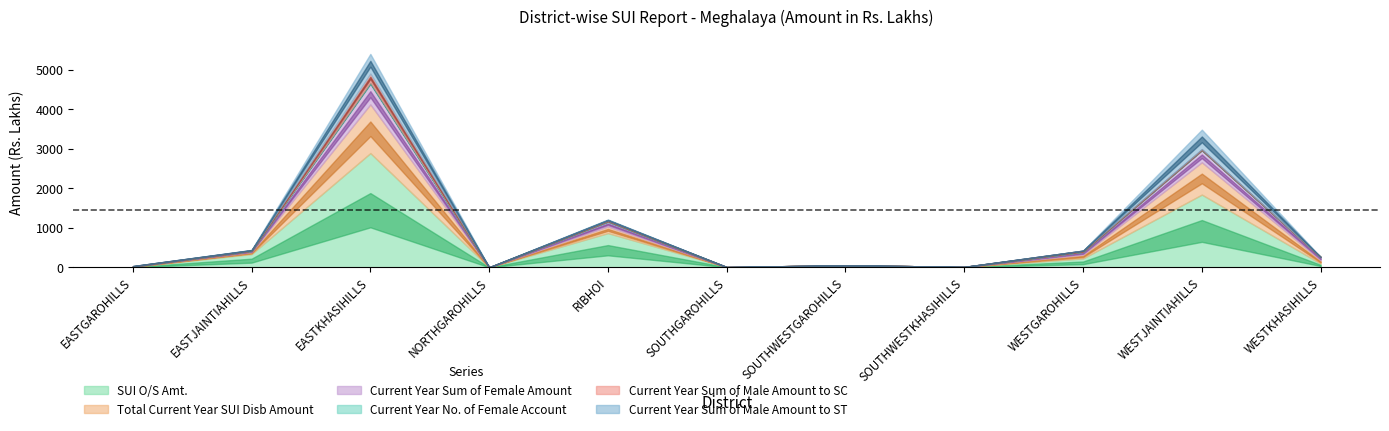

What is the label of the 3rd point from the right?

WESTGAROHILLS